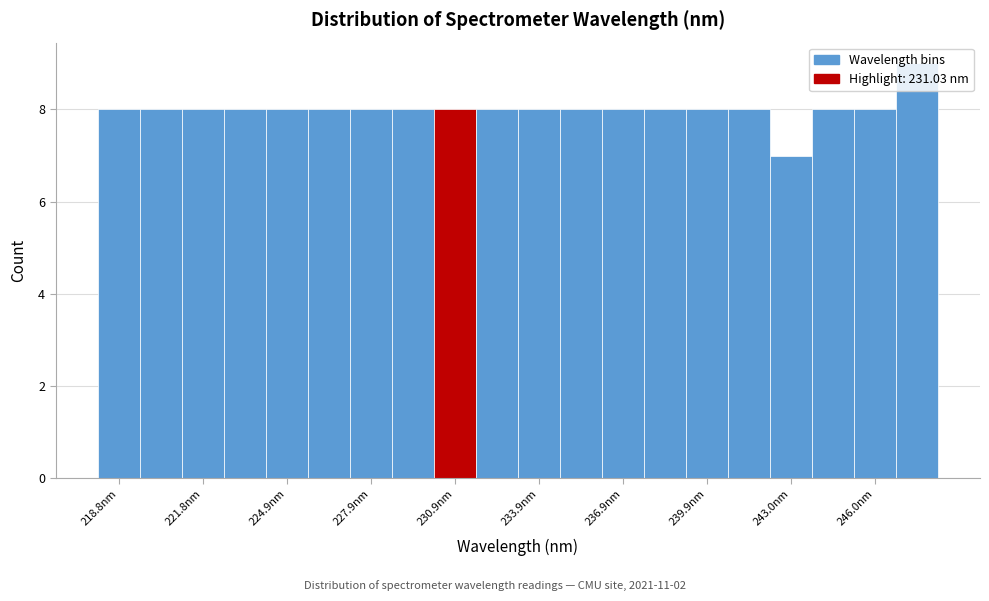

Around what value on the x-axis is the tallest bar? Give the approximate position of its centre, as read against the axis.

247.5